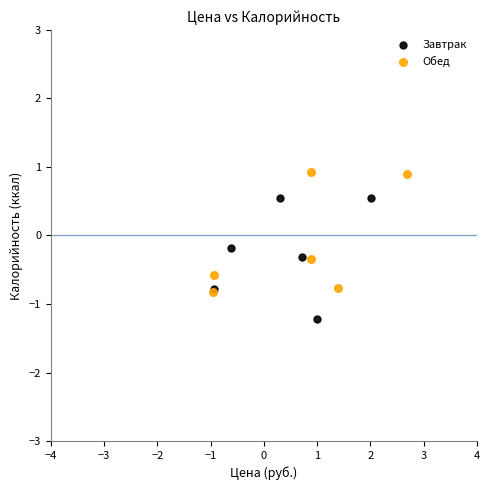

Which series reaches the minimum Y coordinate?

Завтрак